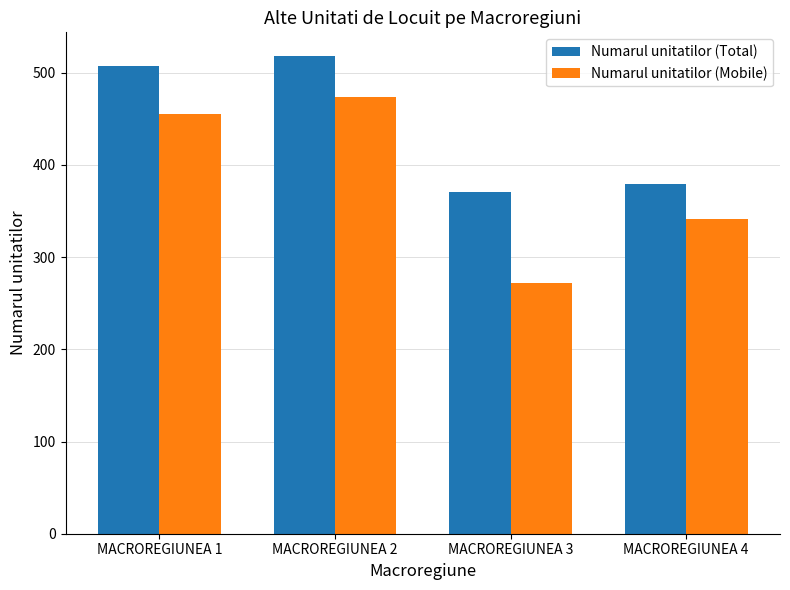

What is the average value of the Numarul unitatilor (Mobile) series?

386